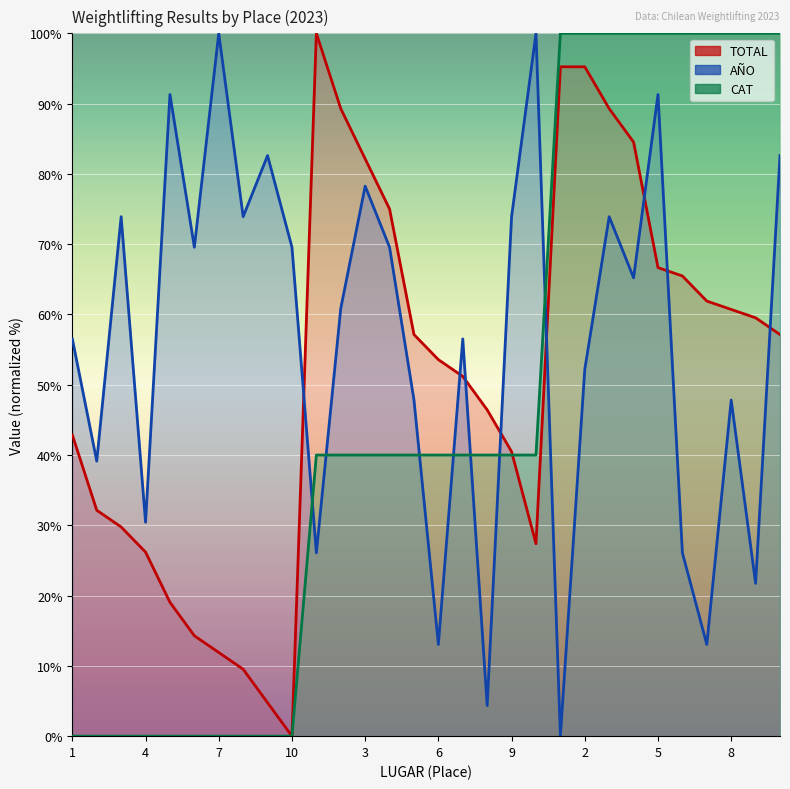

At which category is the sum across all series the highest?

3